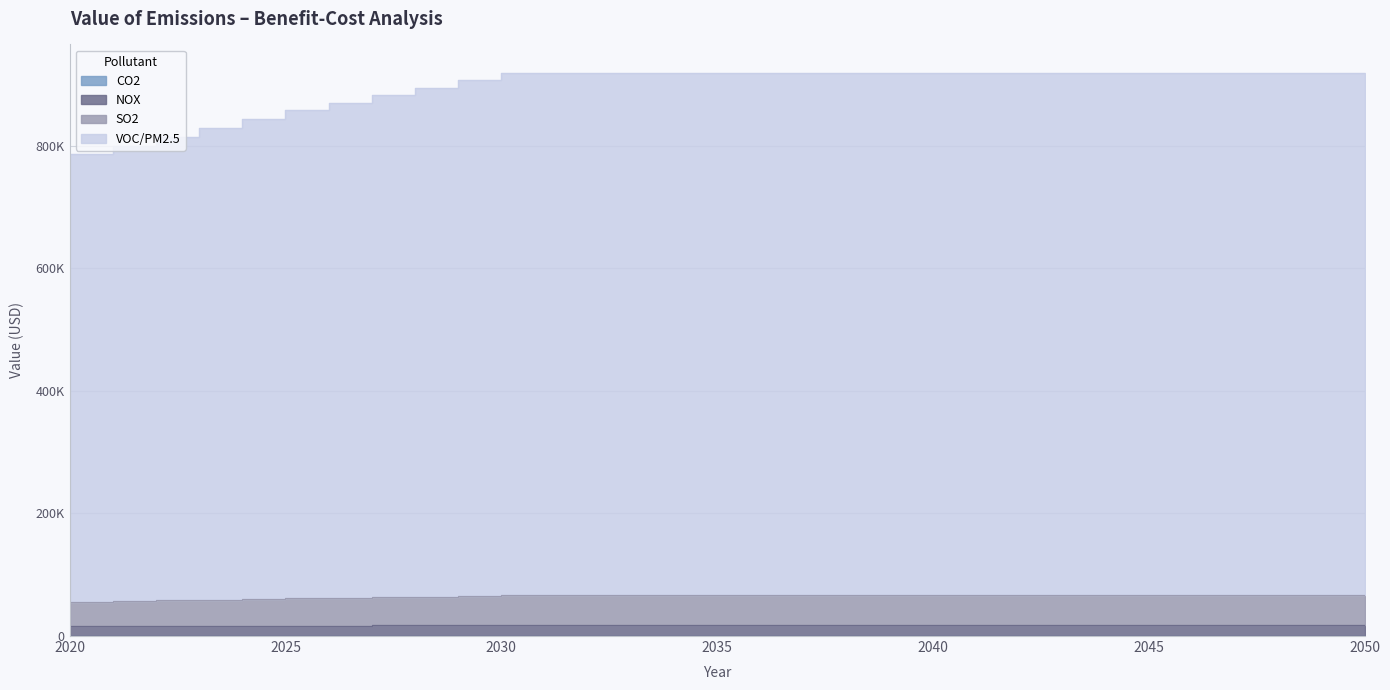

Which category has the highest value in the NOX series?

2050